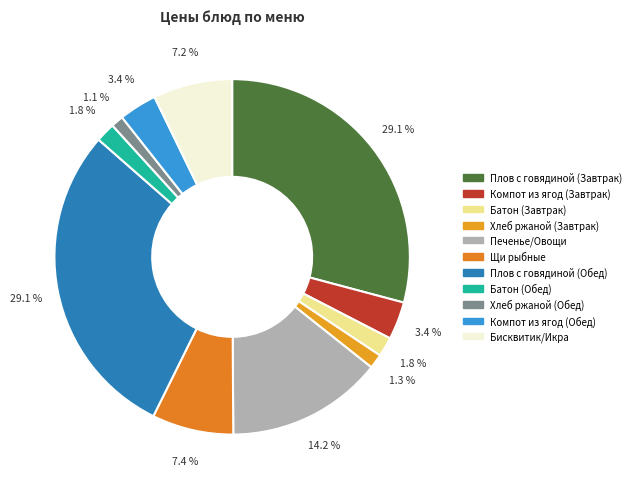

What percentage do Хлеб ржаной (Обед) and Плов с говядиной (Обед) together represent?

30.3%